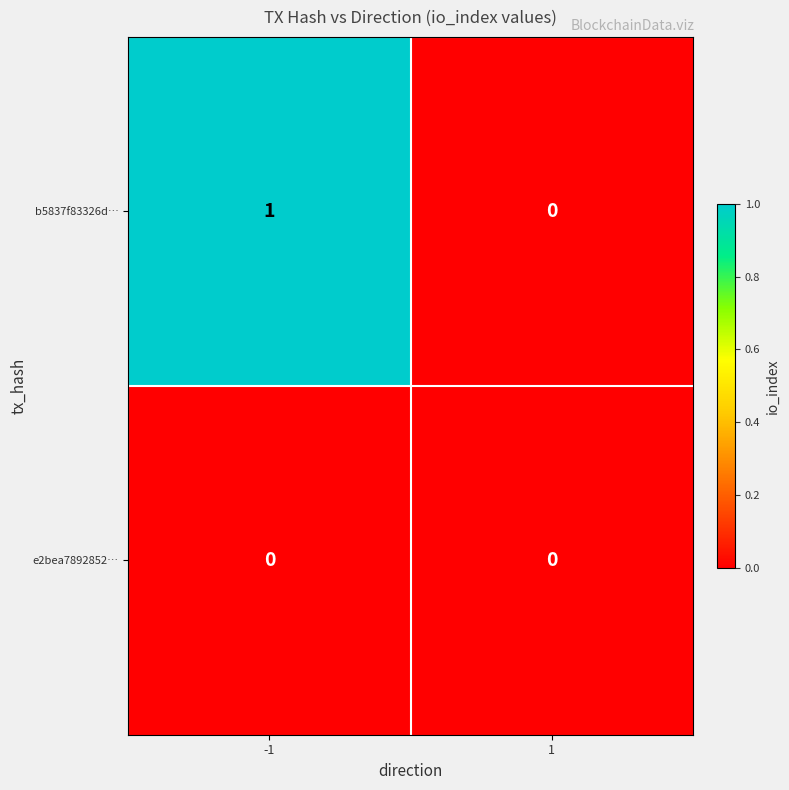

Rank the series by their average value, from lowest to highest.

e2bea7892852…, b5837f83326d…